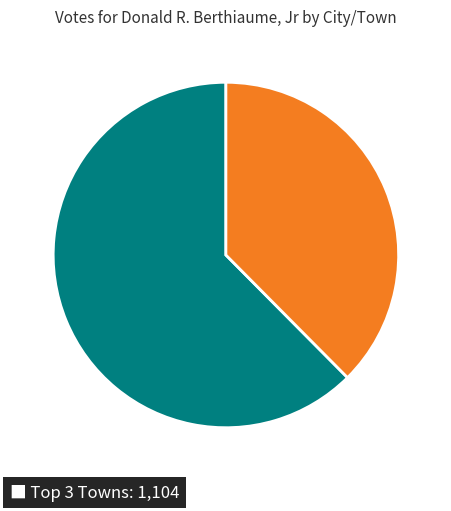

Does any single category account for the majority?

Yes